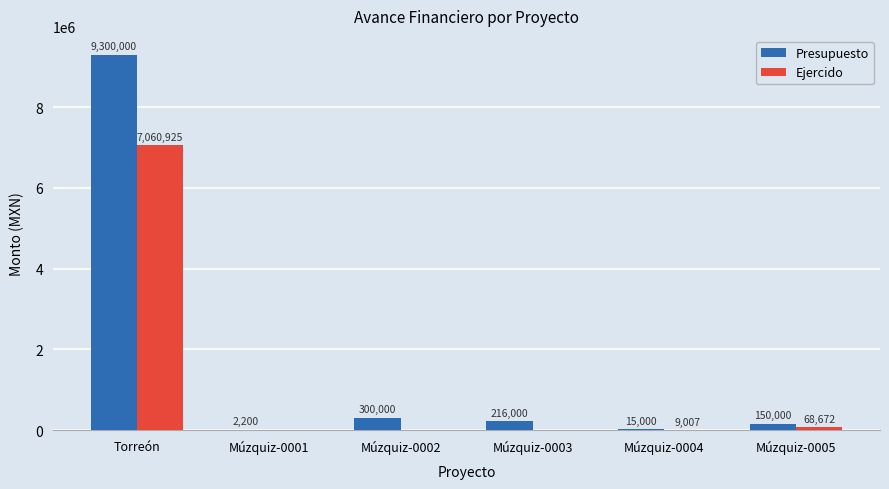

Where does the Ejercido series first go above 9007?

Torreón